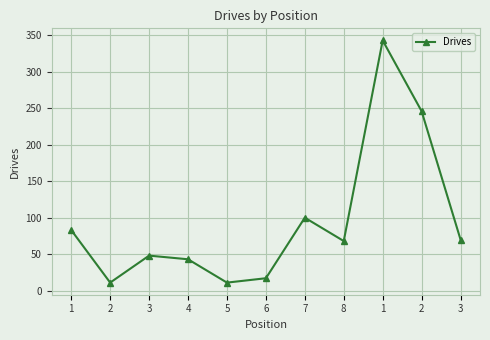

What is the approximate value at 3, to the nearest 50?

50